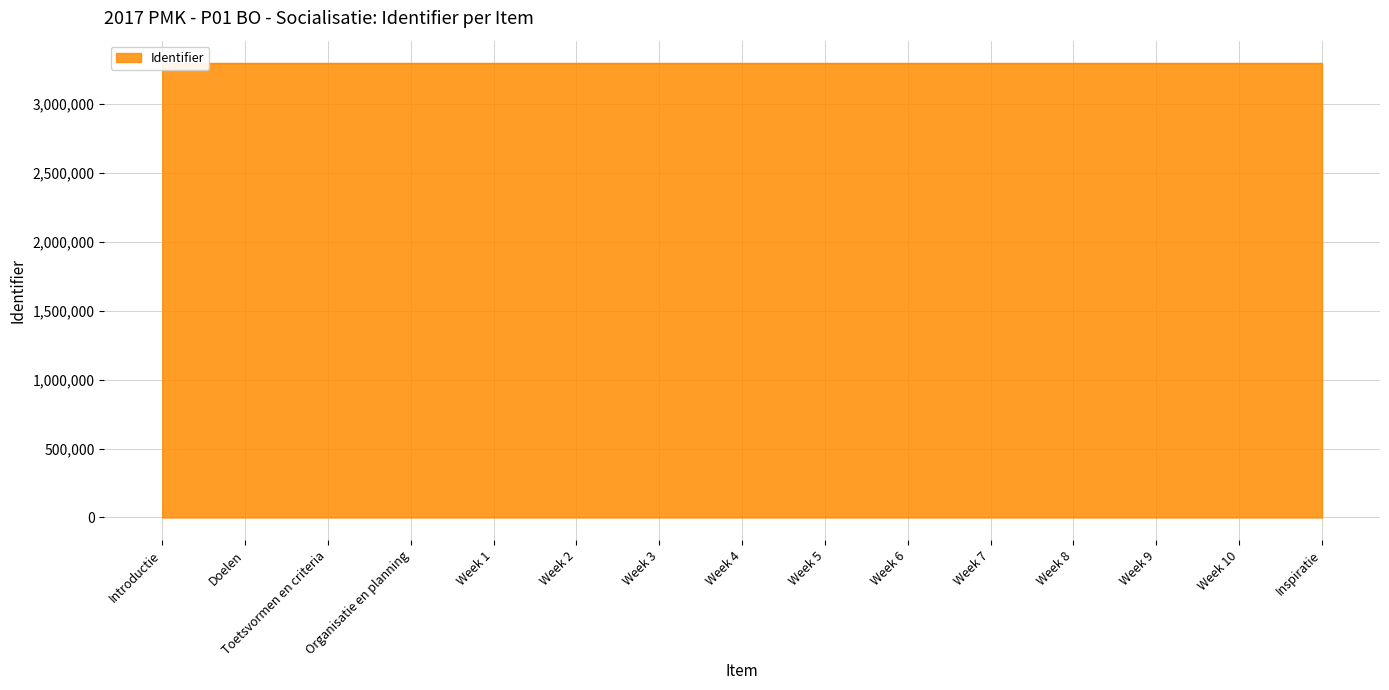

Reading left to right, list all the values displayed in this chart.

3293209	3293211	3293213	3293215	3293216	3293218	3293220	3293222	3293224	3293226	3293228	3293230	3293232	3293234	3293236